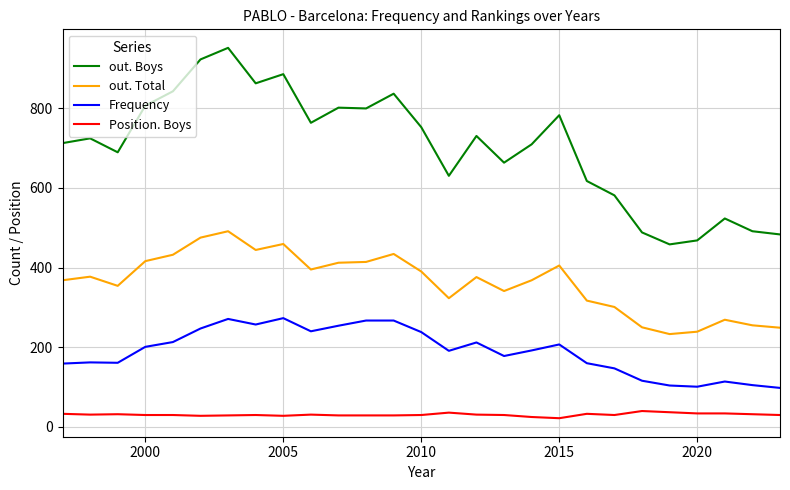

Rank the series by their average value, from highest to lowest.

out. Boys, out. Total, Frequency, Position. Boys